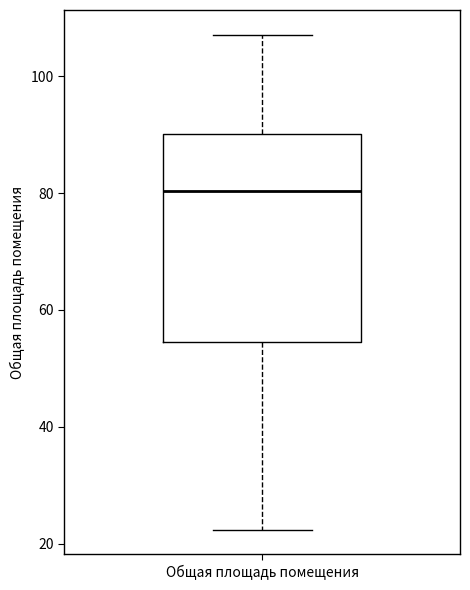

Read this box plot against the y-axis: the position of the median line, the range covered by the box, and the ends of both whiskers. The values are not printed on the chart, so give them approximately, as read against the axis.

median 80, box 54 to 90, whiskers 22 to 108